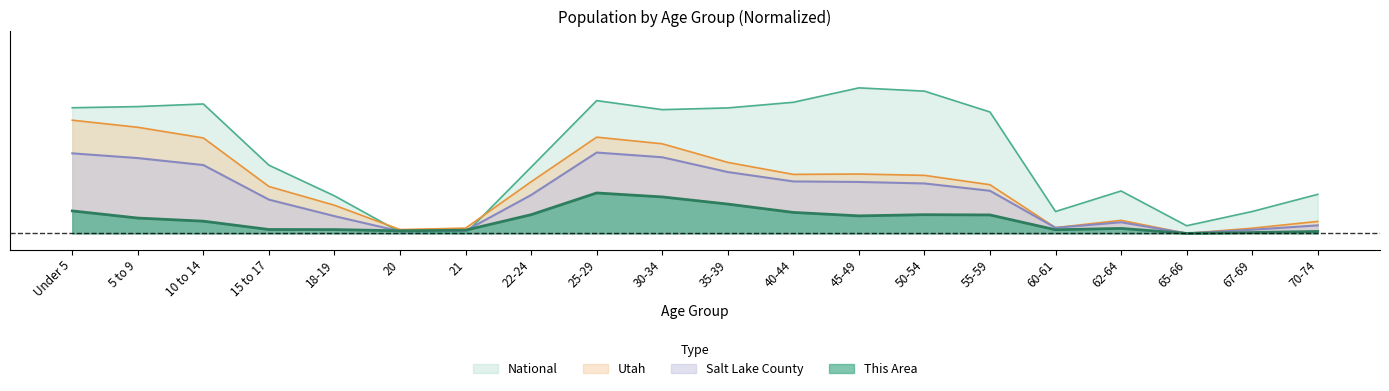

Reading left to right, what are all the values shown in this chart?

This Area: 0.0	0.0	0.0	0.0	0.0	0.0	0.0	0.0	0.1	0.0	0.0	0.0	0.0	0.0	0.0	0.0	0.0	0.0	0.0	0.0
Salt Lake County: 0.1	0.1	0.1	0.0	0.0	0.0	0.0	0.0	0.1	0.1	0.1	0.1	0.1	0.1	0.1	0.0	0.0	0.0	0.0	0.0
Utah: 0.1	0.1	0.1	0.1	0.0	0.0	0.0	0.1	0.1	0.1	0.1	0.1	0.1	0.1	0.1	0.0	0.0	0.0	0.0	0.0
National: 0.2	0.2	0.2	0.1	0.0	0.0	0.0	0.1	0.2	0.2	0.2	0.2	0.2	0.2	0.2	0.0	0.1	0.0	0.0	0.0